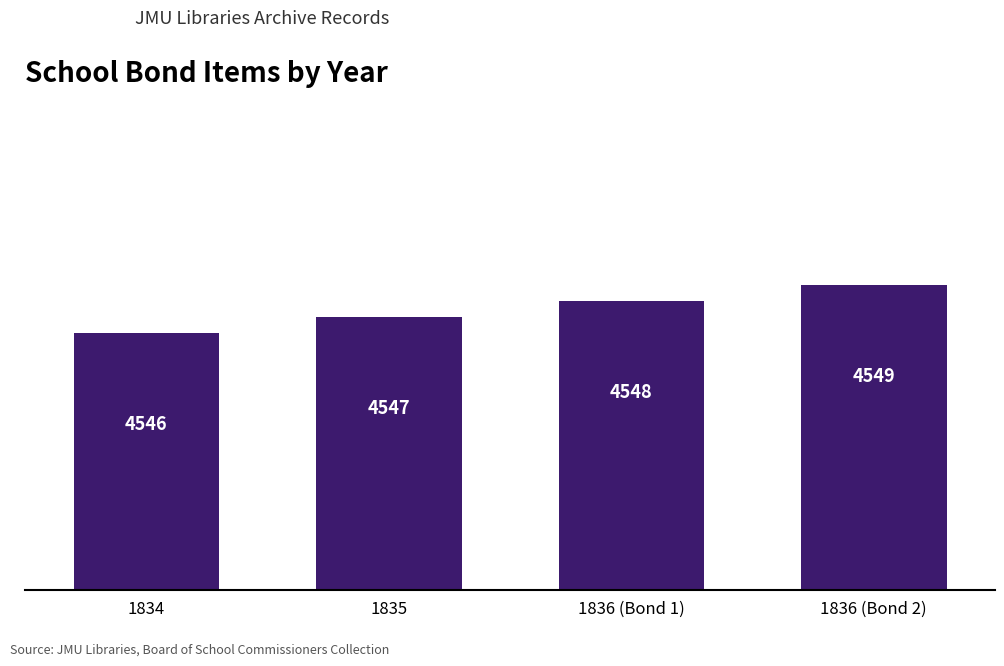

List the labels in order of value, smallest first.

1834, 1835, 1836 (Bond 1), 1836 (Bond 2)